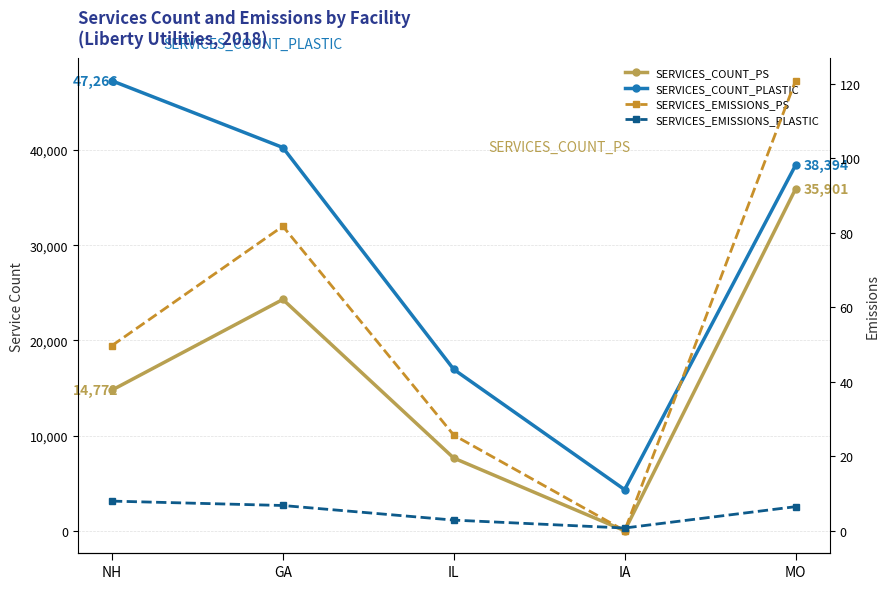

What is the maximum value shown in the chart?

47266.0